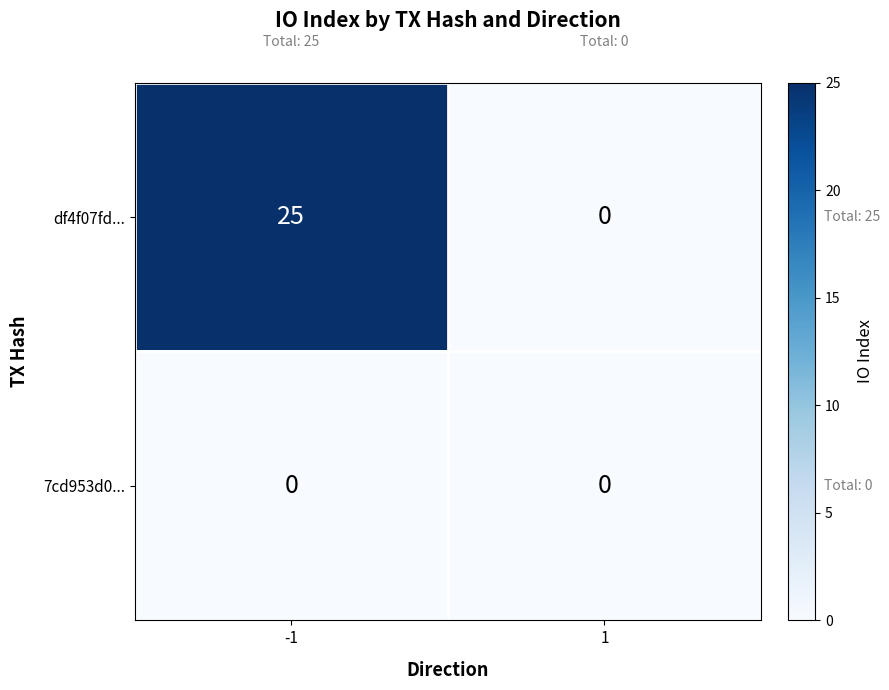

Rank the series by their maximum value, from highest to lowest.

df4f07fd..., 7cd953d0...